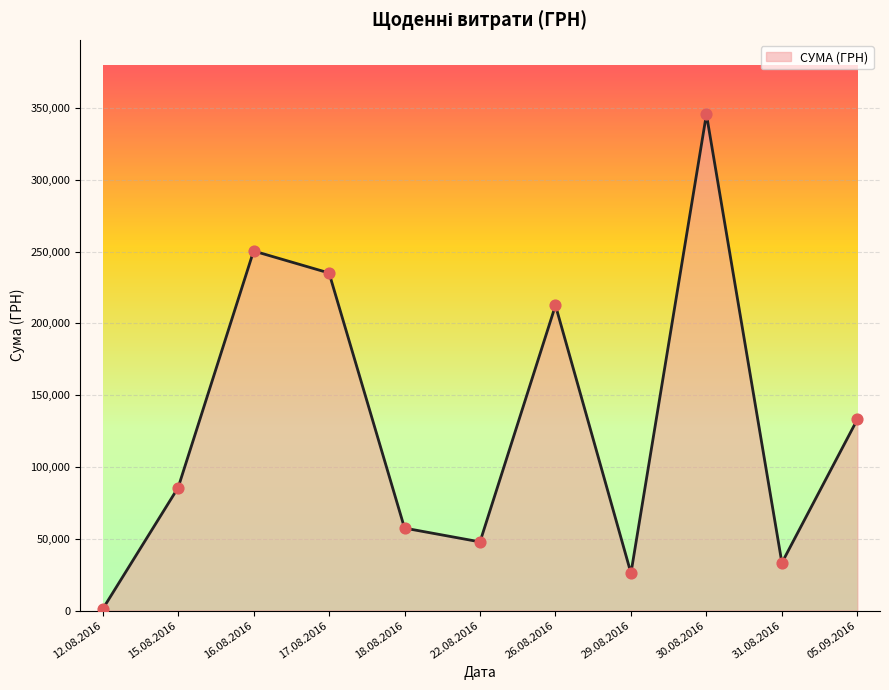

Approximately how many times larger is the value at 29.08.2016 compared to 16.08.2016?

0.1